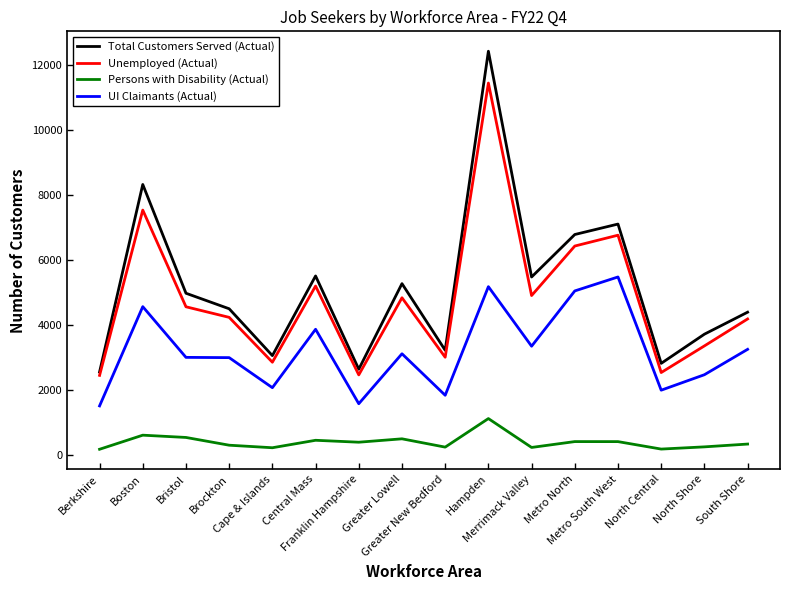

What is the highest value of the Total Customers Served (Actual) series?

12409